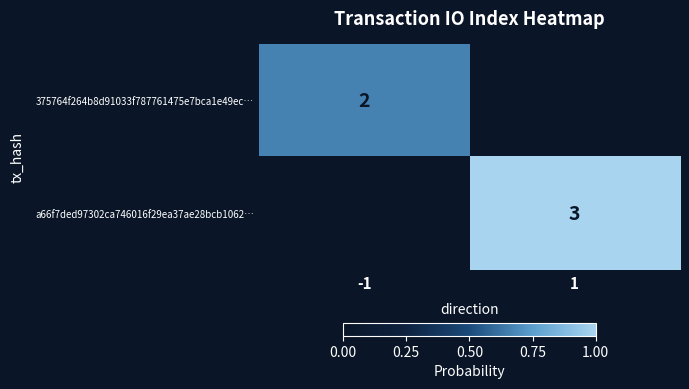

At which category is the sum across all series the highest?

1